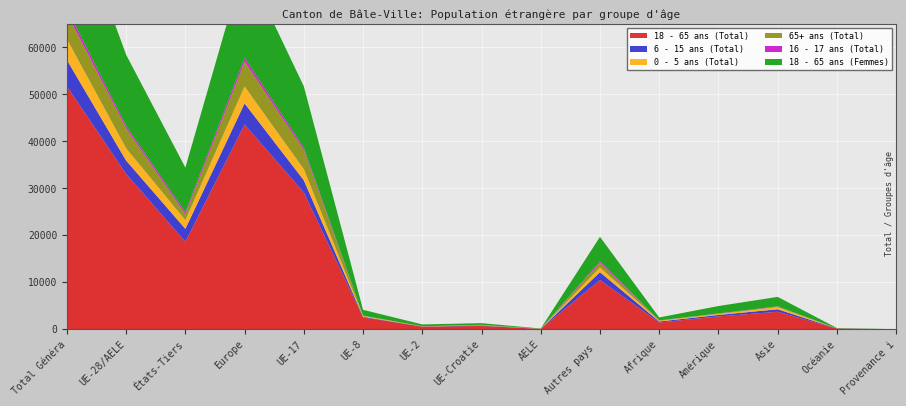

Reading left to right, what are all the values shown in this chart?

18 - 65 ans (Total): 51726	33079	18647	43588	29139	2541	572	726	101	10509	1459	2752	3743	163	21
6 - 15 ans (Total): 5587	2839	2748	4498	2580	136	43	74	6	1659	212	317	528	25	7
0 - 5 ans (Total): 4466	2615	1851	3610	2367	162	43	35	8	995	175	195	470	10	6
65+ ans (Total): 5508	4273	1235	5299	4091	75	4	90	13	1026	29	78	92	8	2
16 - 17 ans (Total): 957	514	443	798	455	18	12	28	1	284	34	53	69	3	0
18 - 65 ans (Femmes): 24623	15117	9506	20336	13097	1228	379	366	47	5219	626	1567	2010	77	7